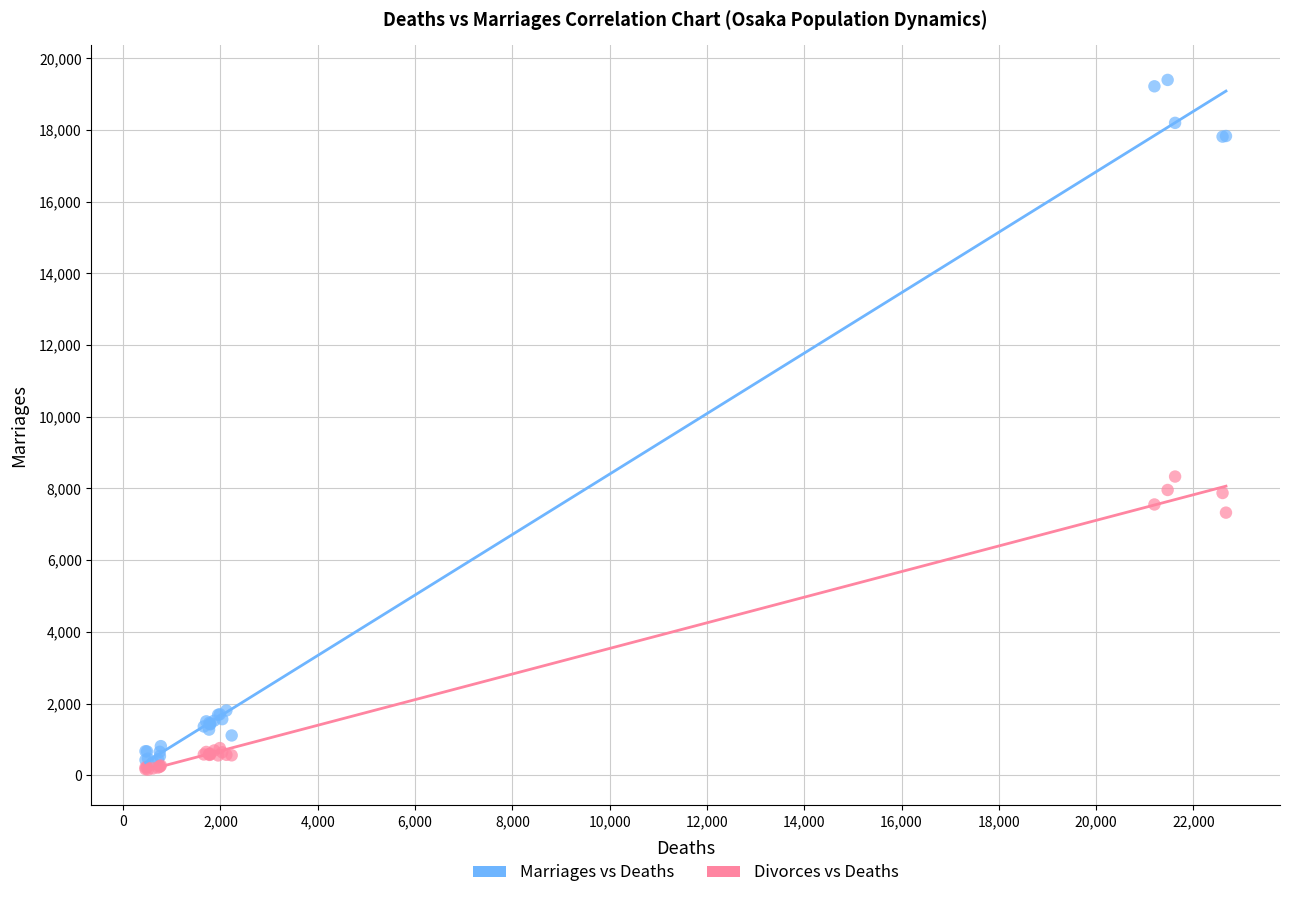

Across all series, what Y value is closest to 9776?

8333